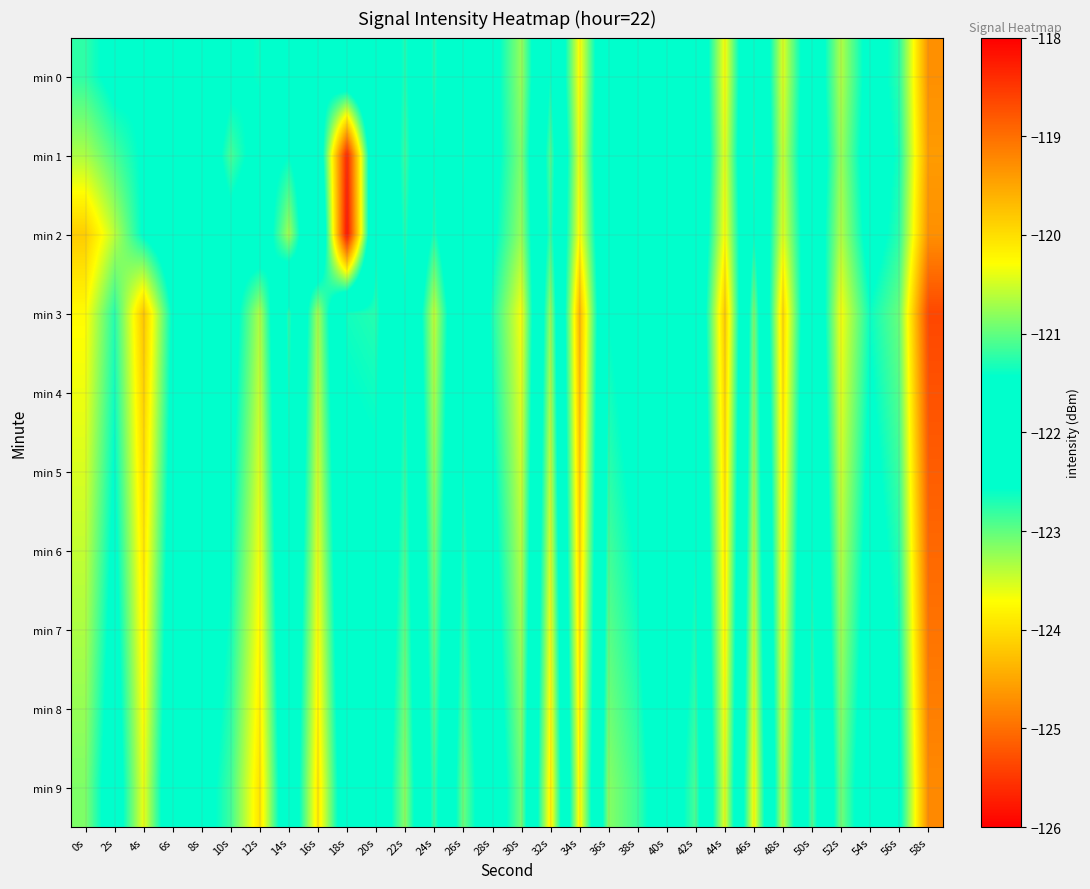

Which series has the largest total across all categories?

min 3